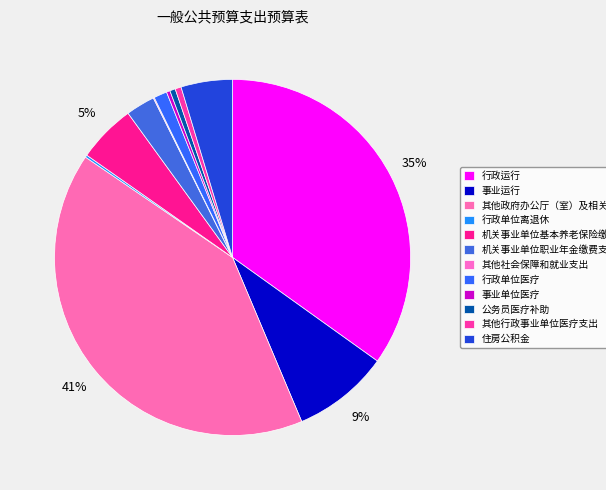

To the nearest percent, what percentage of the pie is 机关事业单位基本养老保险缴费支出?

5%